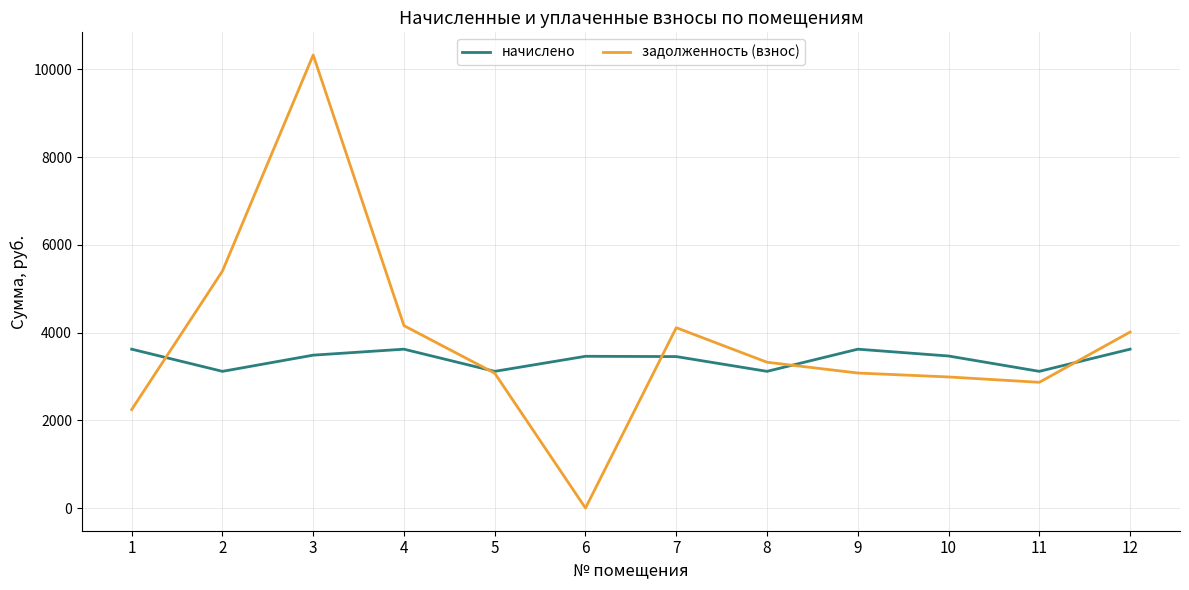

Between 3 and 5, which series saw the biggest shift?

задолженность (взнос)